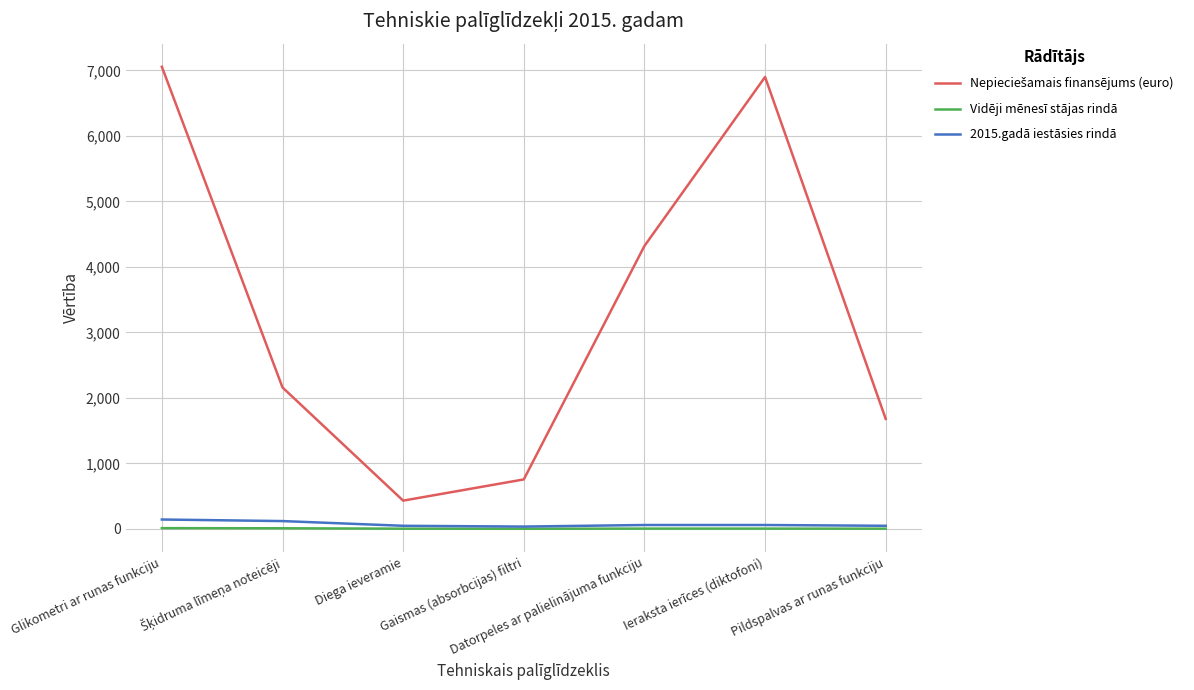

Which label corresponds to the smallest value in the chart?

Gaismas (absorbcijas) filtri